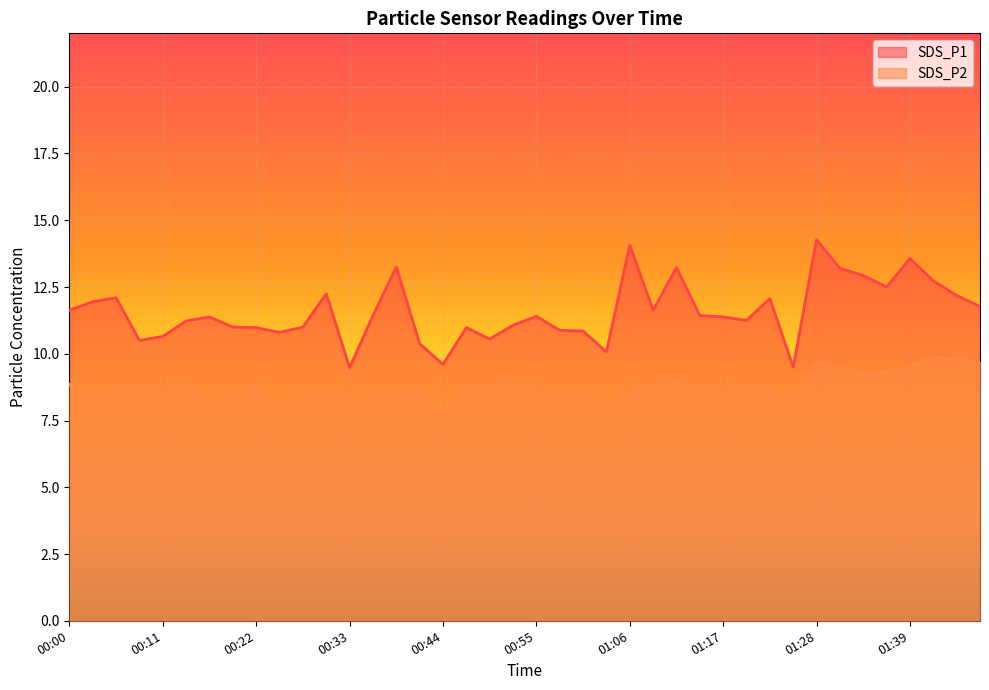

Which series changed the most between 00:44 and 00:55?

SDS_P1